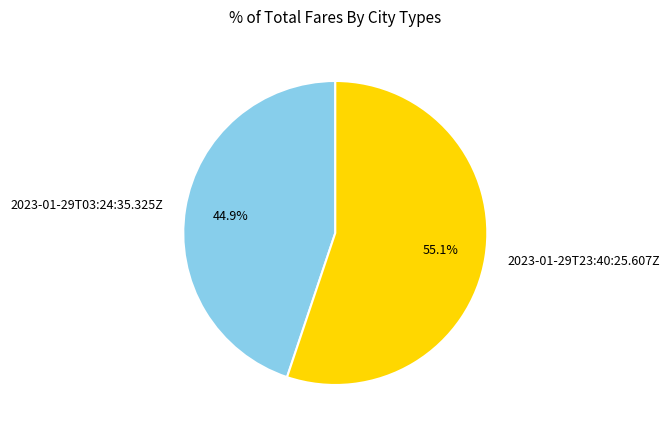

What is the ratio of the value at 2023-01-29T23:40:25.607Z to the value at 2023-01-29T03:24:35.325Z?

1.2